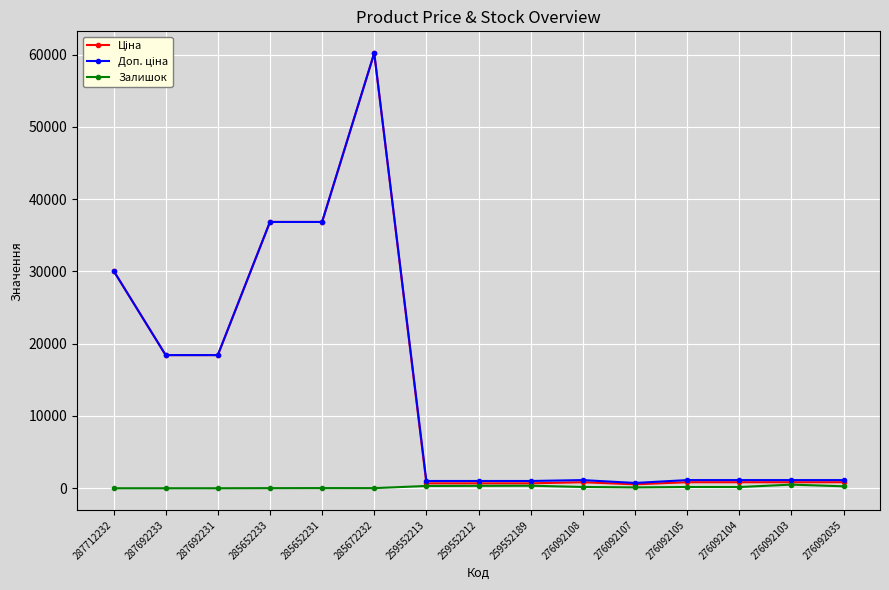

Count the number of categories in the chart.

15